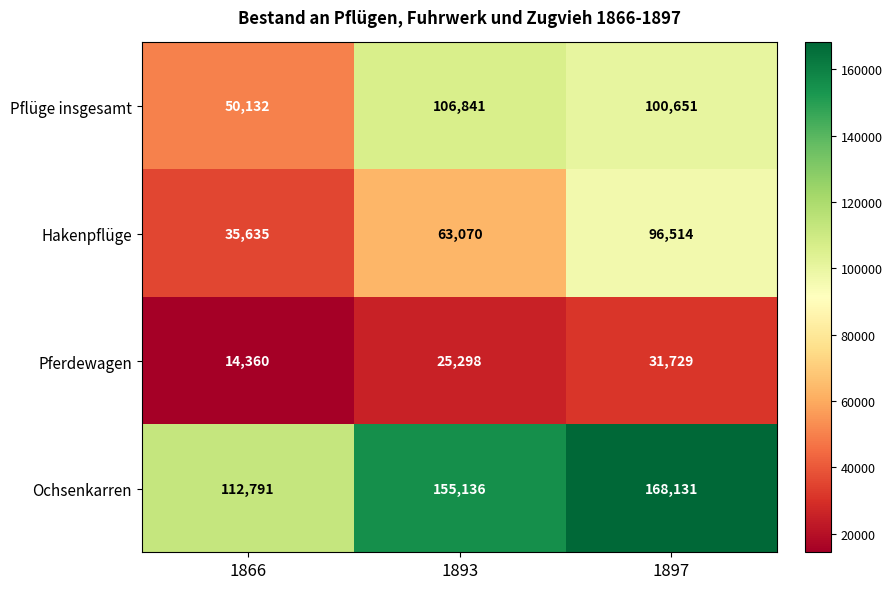

What is the difference between the maximum and minimum values in the Pferdewagen series?

17369